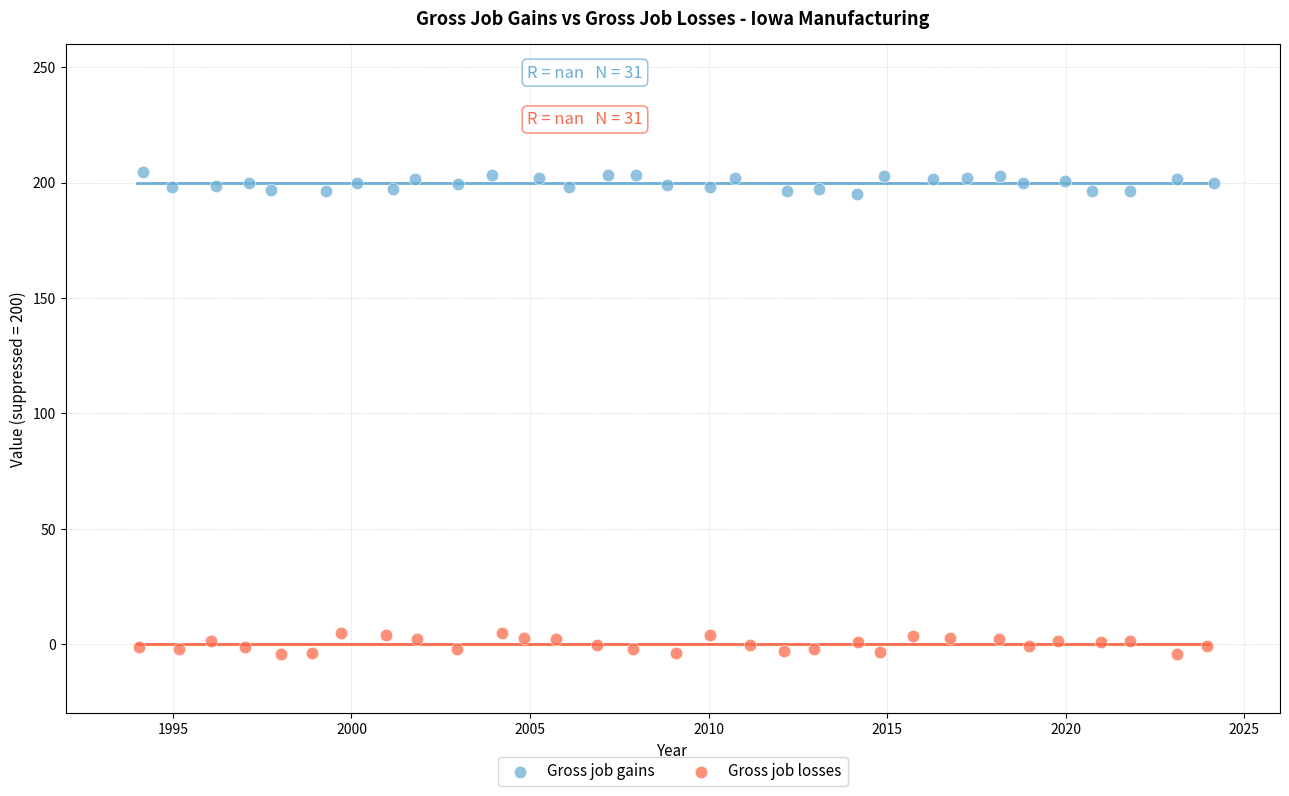

Which series contains the lowest Y value?

Gross job losses